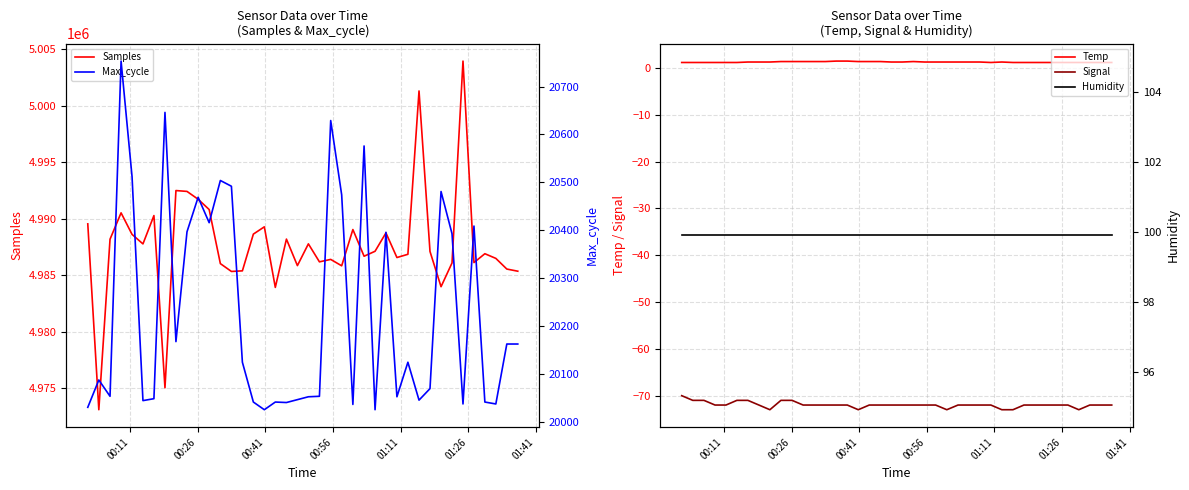

What are all the series names shown in the legend?

Samples, Temp, Signal, Max_cycle, Humidity